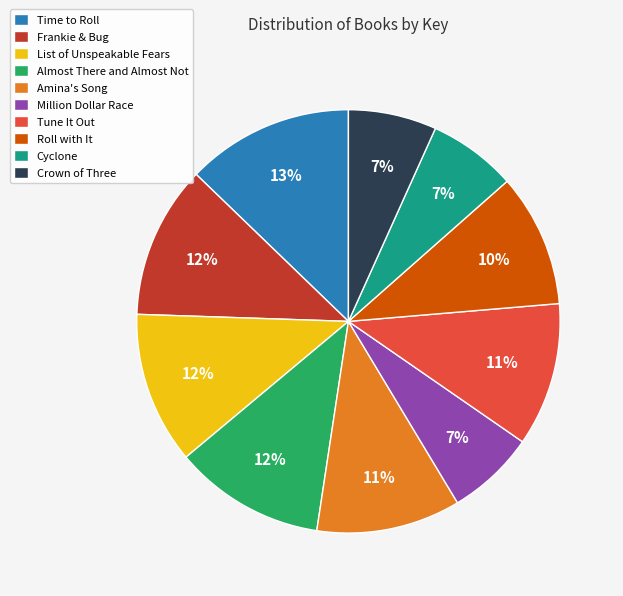

Is Amina's Song the majority of the pie?

No